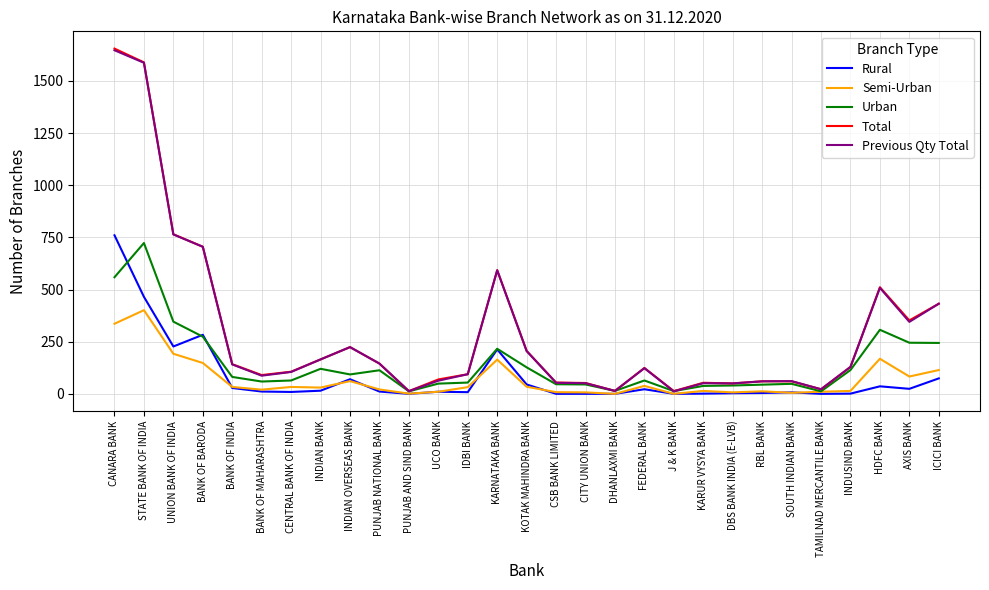

What is the highest value of the Total series?

1655